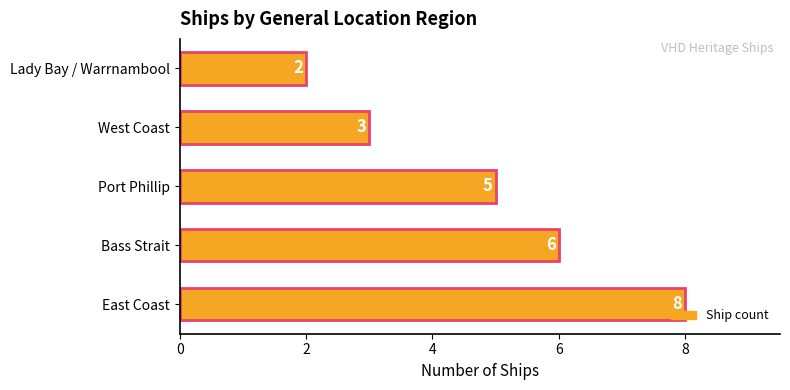

Rank the categories by value from lowest to highest.

Lady Bay / Warrnambool, West Coast, Port Phillip, Bass Strait, East Coast